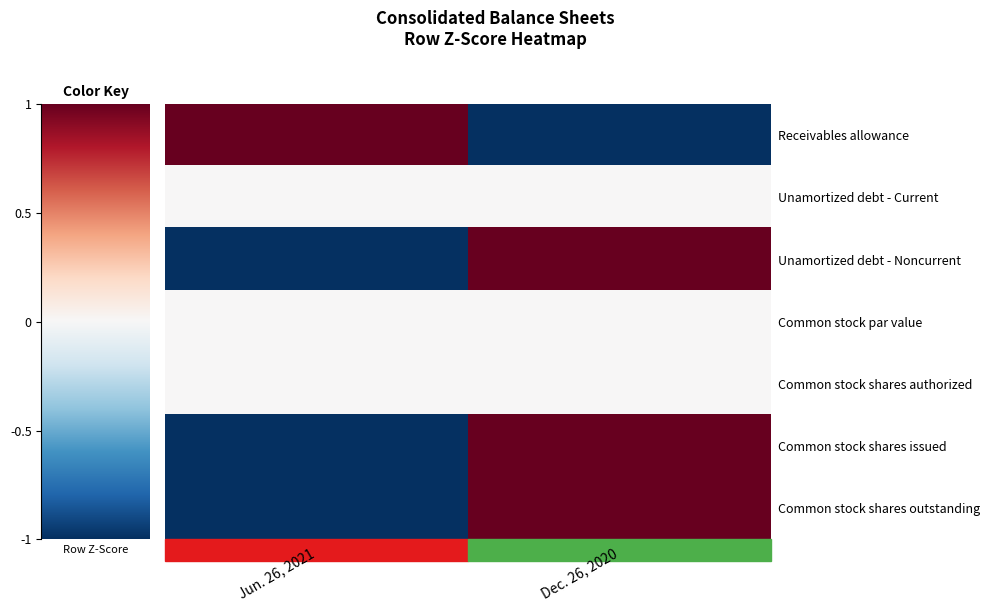

What is the total value across all series at Dec. 26, 2020?

2